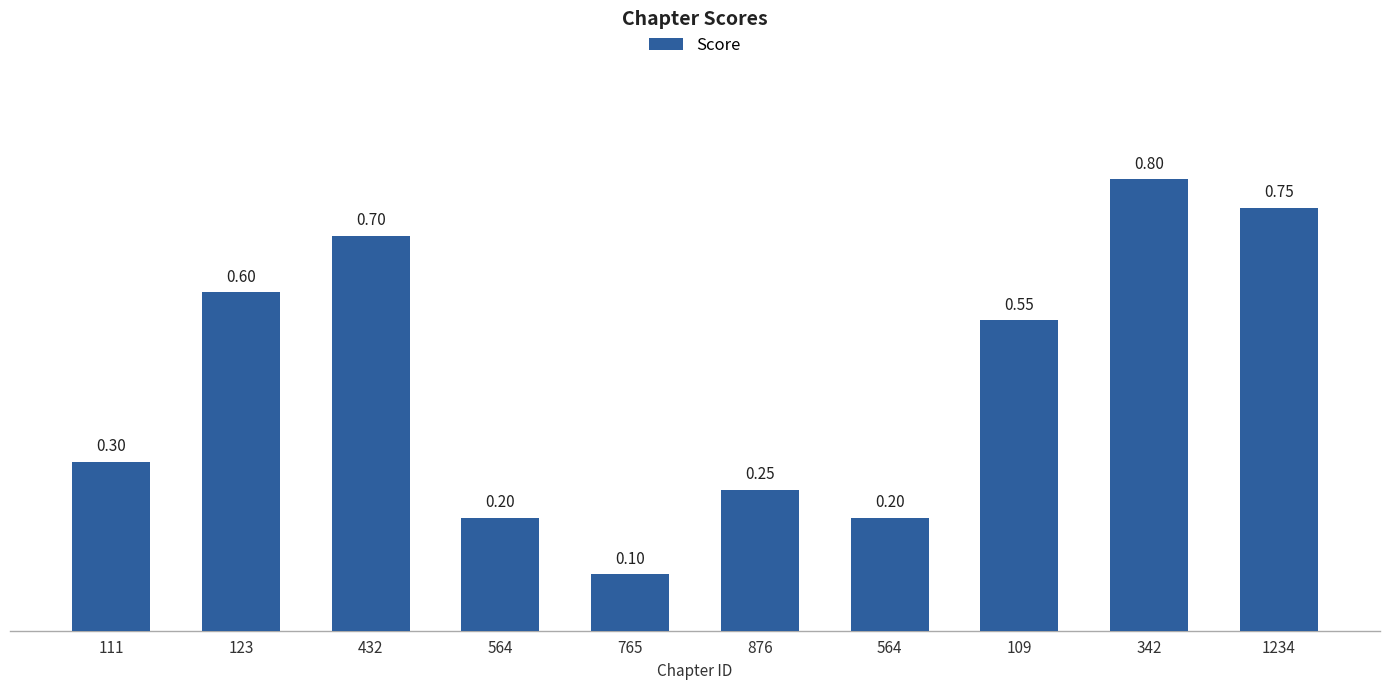

What is the smallest value displayed?

0.1